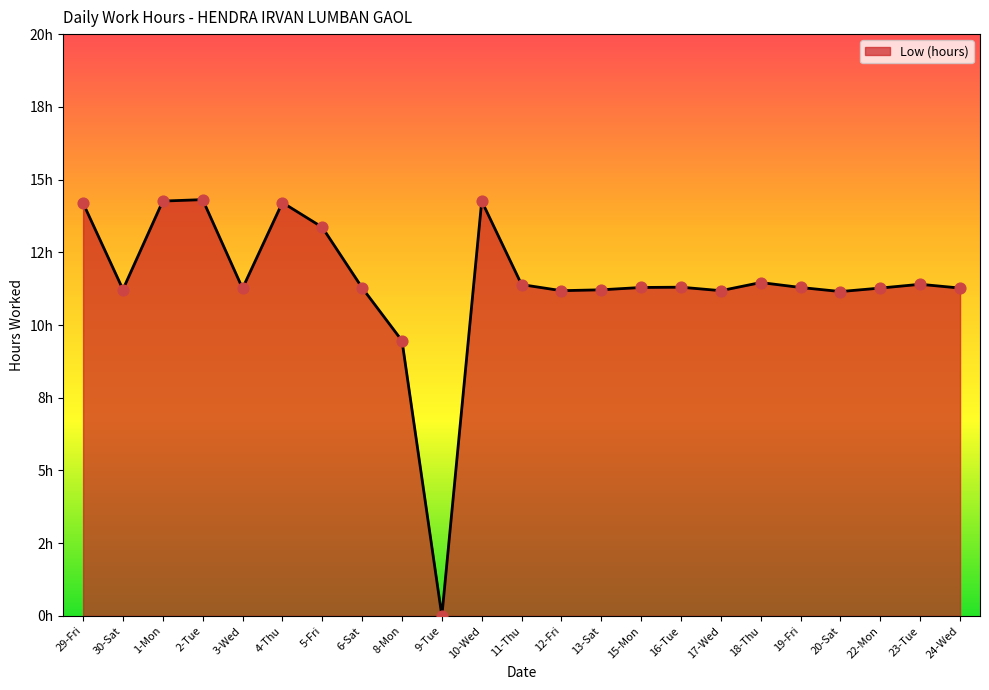

What is the change in value from 15-Mon to 20-Sat?

-0.1